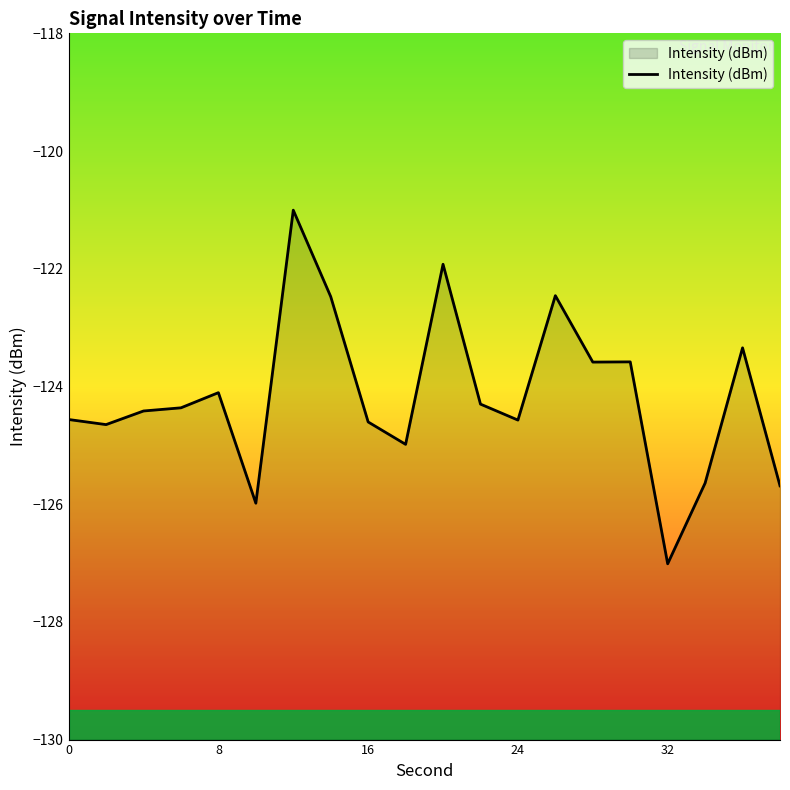

What is the greatest value displayed?

-121.0